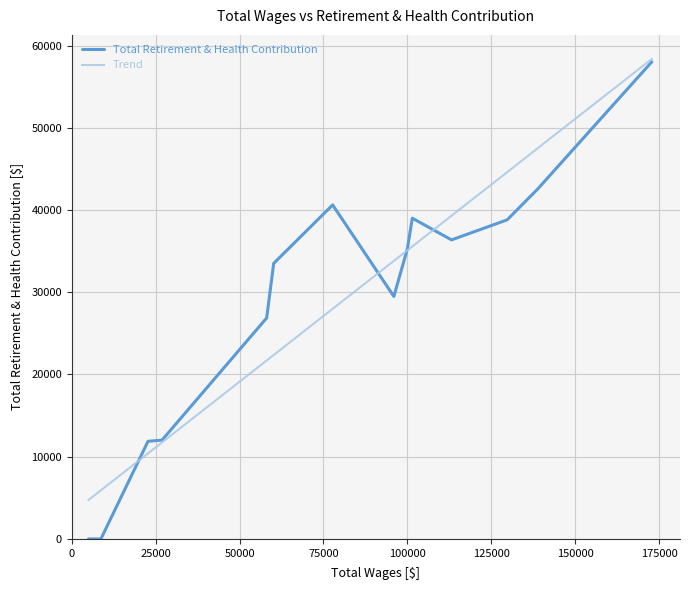

What is the minimum value for Trend?

4737.8